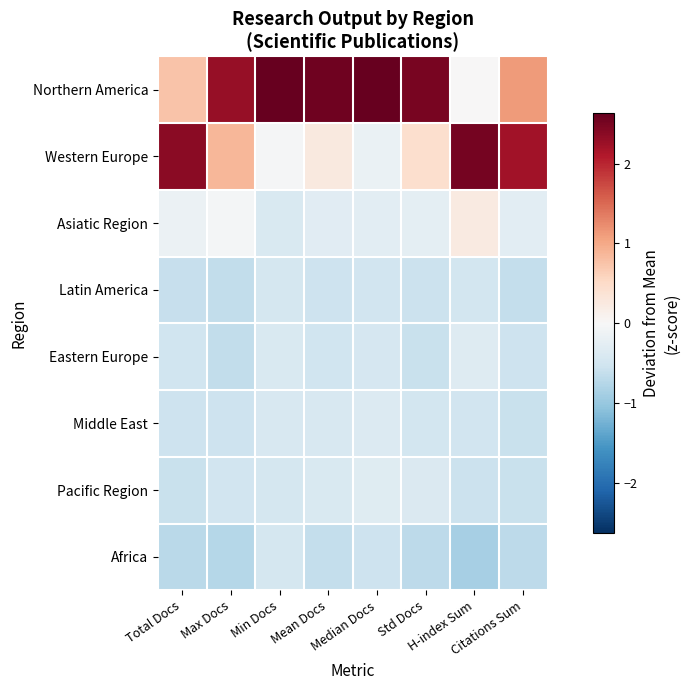

Rank the series by their maximum value, from lowest to highest.

Latin America, Africa, Middle East, Eastern Europe, Pacific Region, Asiatic Region, Western Europe, Northern America